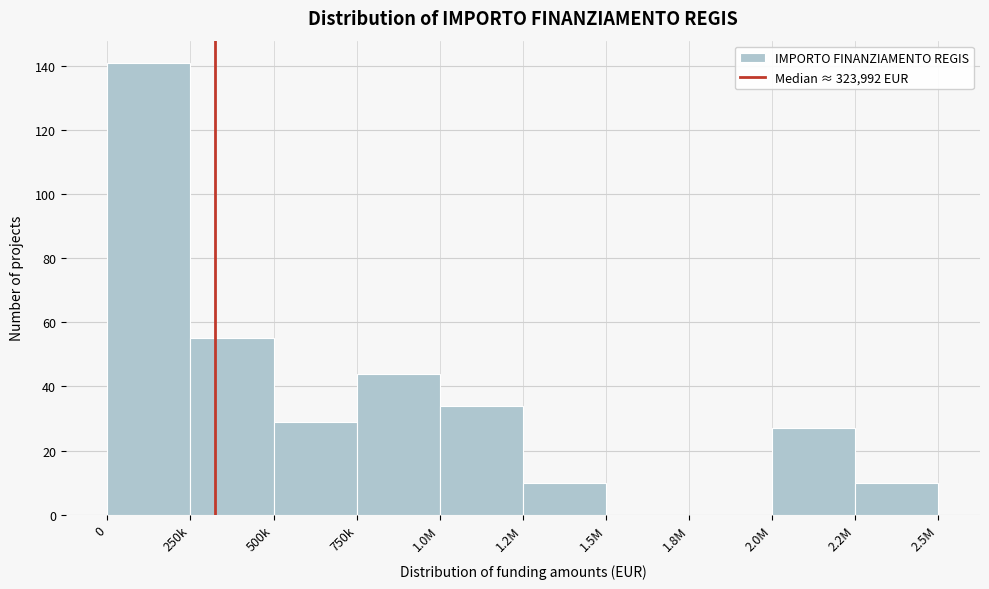

Reading right to left, what are all the values shown in this chart?

2.2M=10	2.0M=27	1.8M=0	1.5M=0	1.2M=10	1.0M=34	750k=44	500k=29	250k=55	0=141